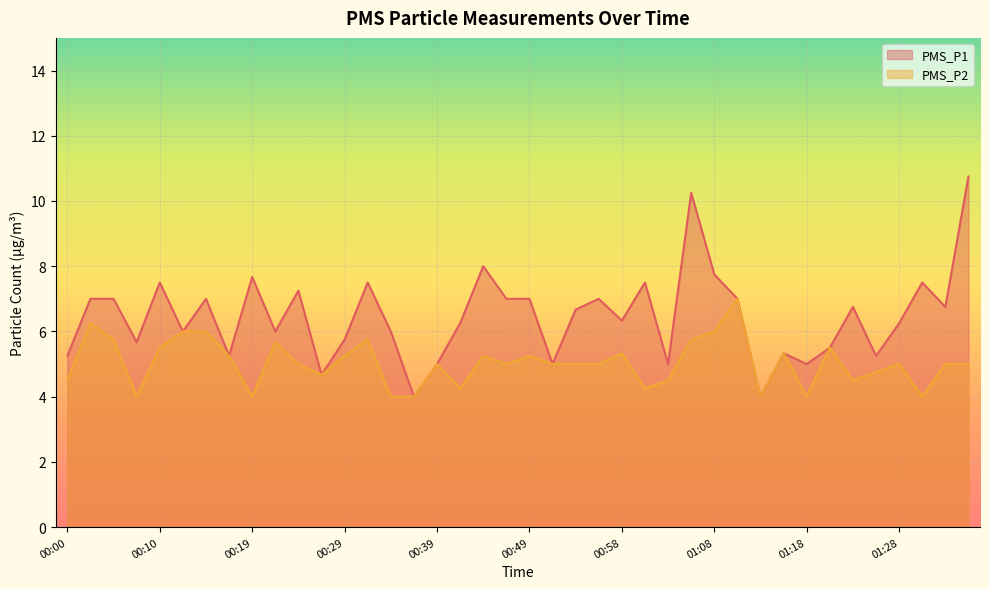

What is the maximum value for PMS_P1?

10.8